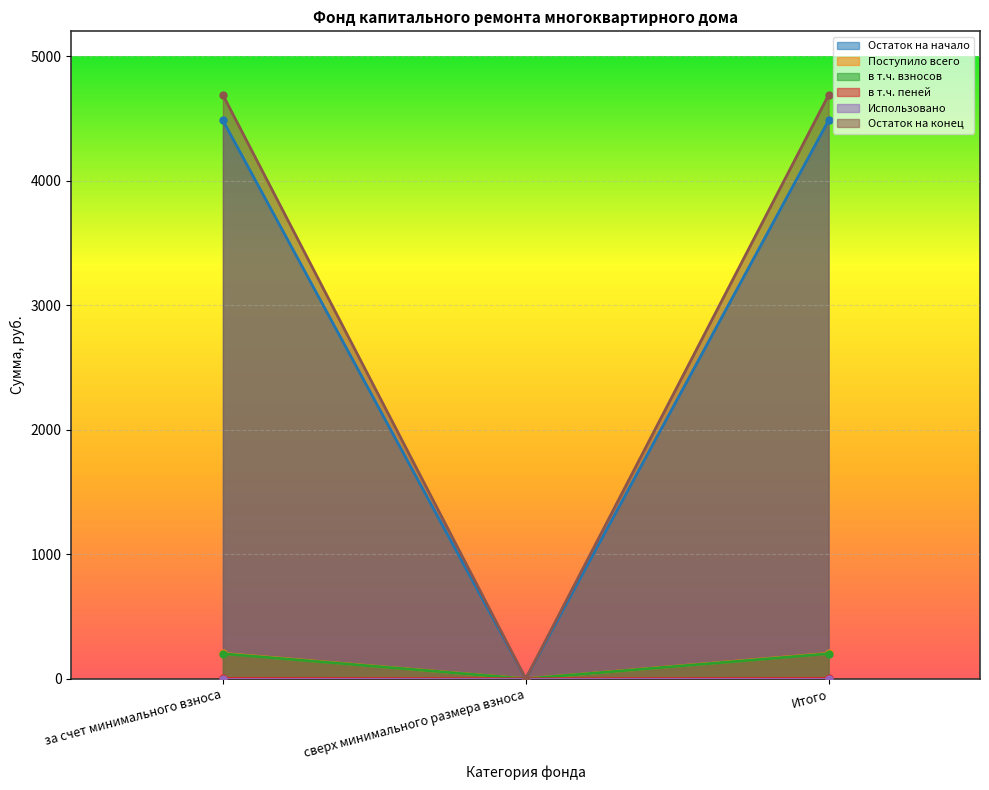

Which category has the lowest value in the Остаток на конец series?

сверх минимального размера взноса